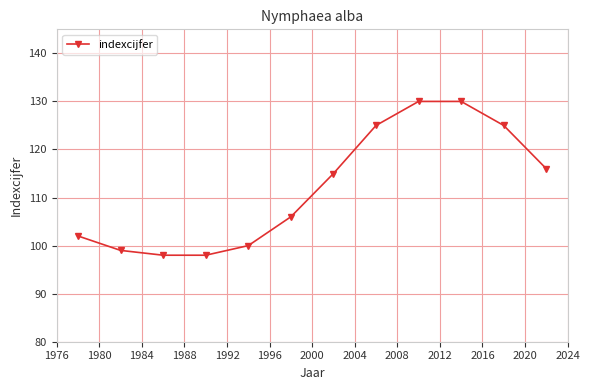

Does the chart display data point markers on the line(s)?

Yes